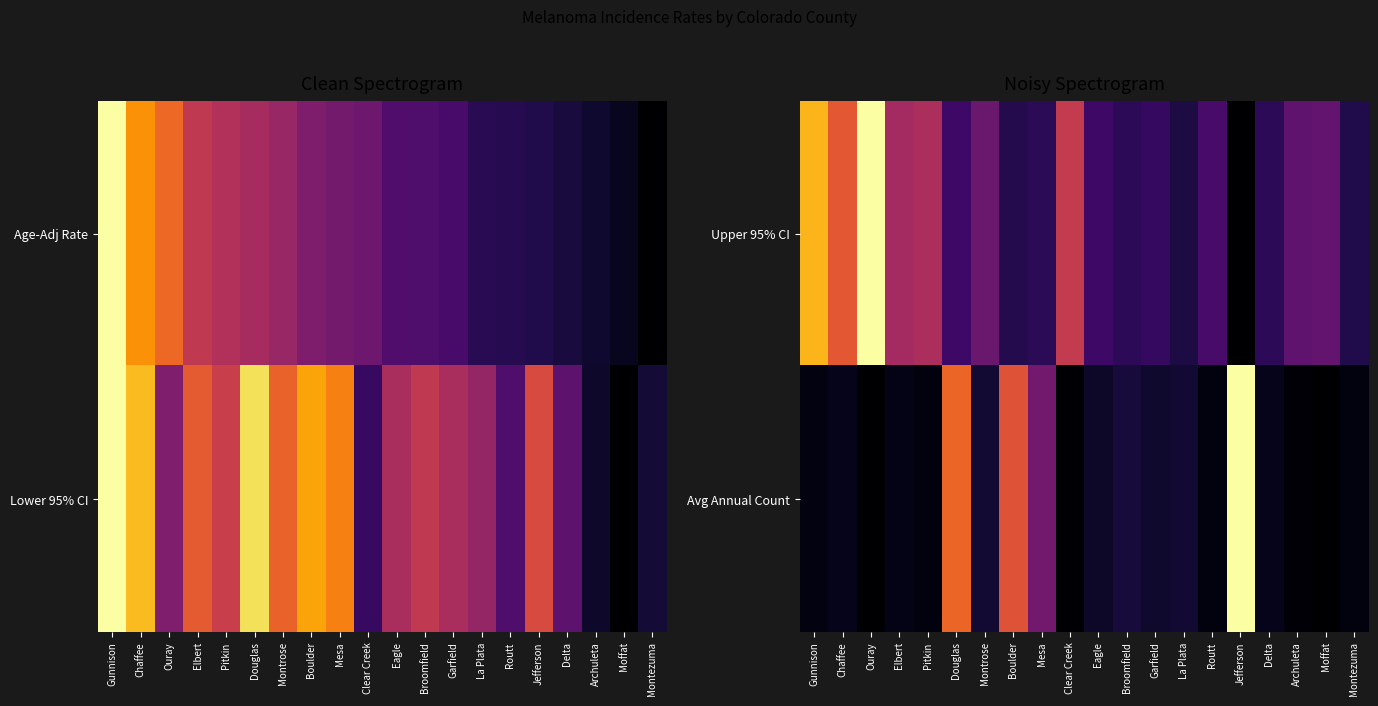

Rank the series at Ouray from highest to lowest value.

Upper 95% CI, Avg Annual Count